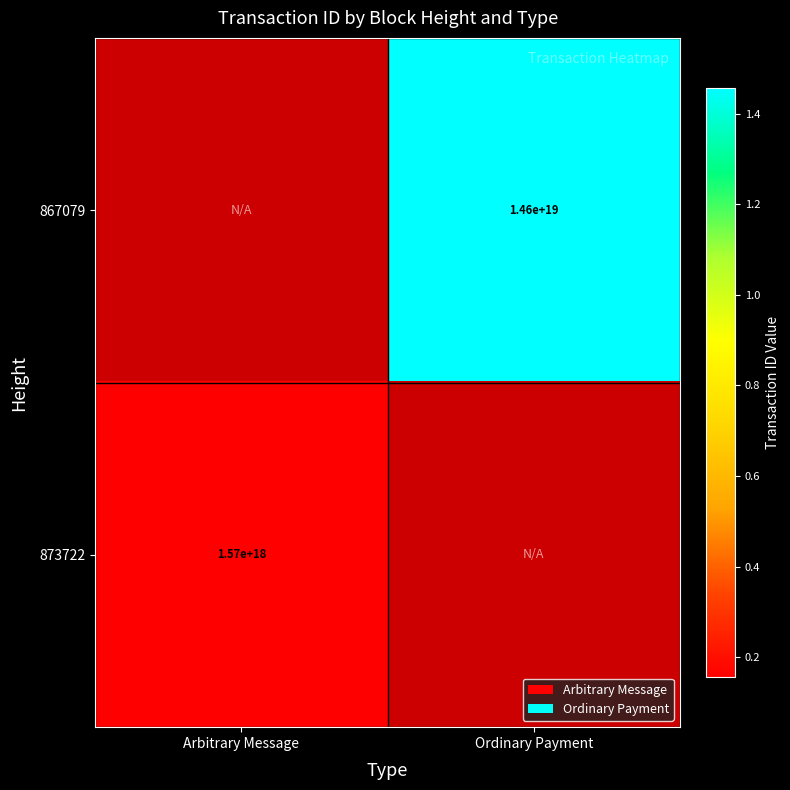

The value of 867079 at Ordinary Payment is 14600000000000000000. True or false?

True